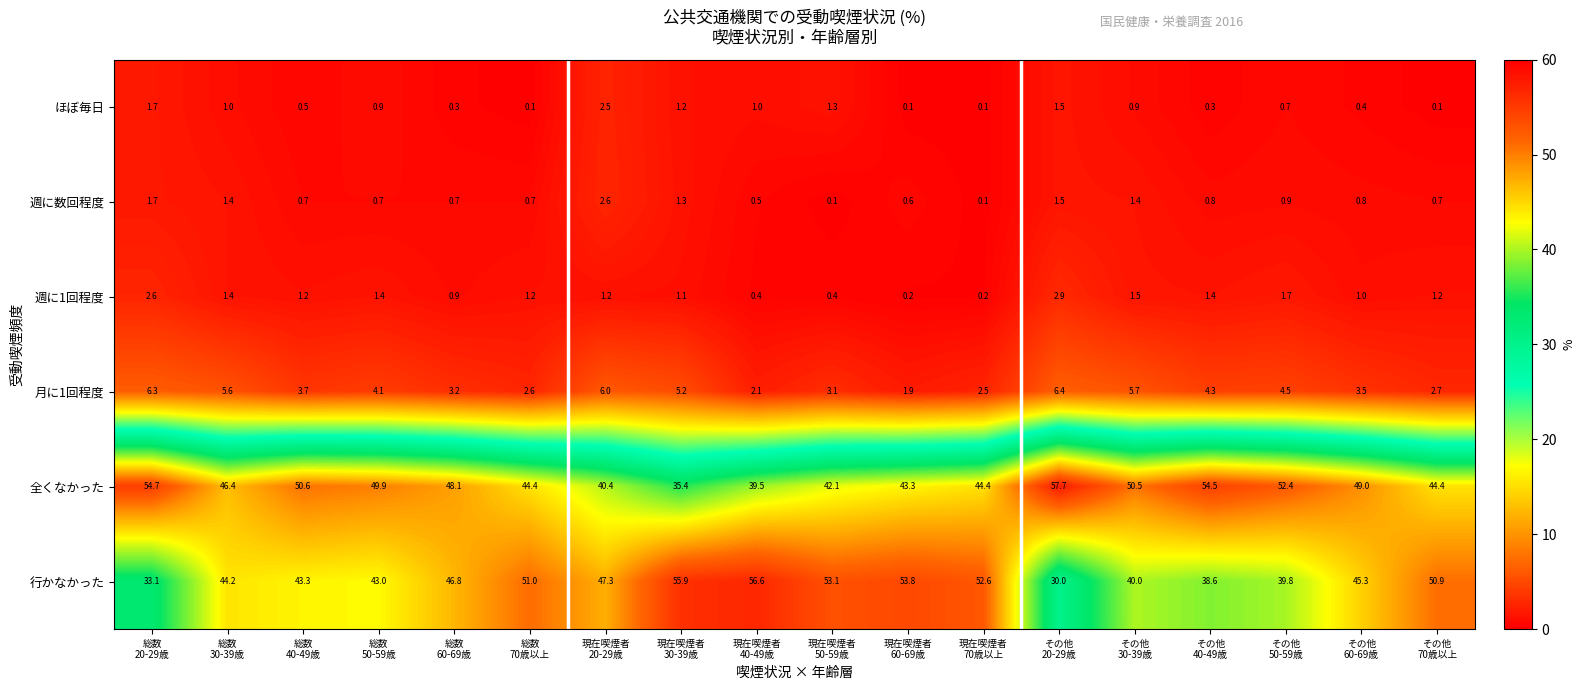

Rank the series by their maximum value, from highest to lowest.

全くなかった, 行かなかった, 月に1回程度, 週に1回程度, 週に数回程度, ほぼ毎日